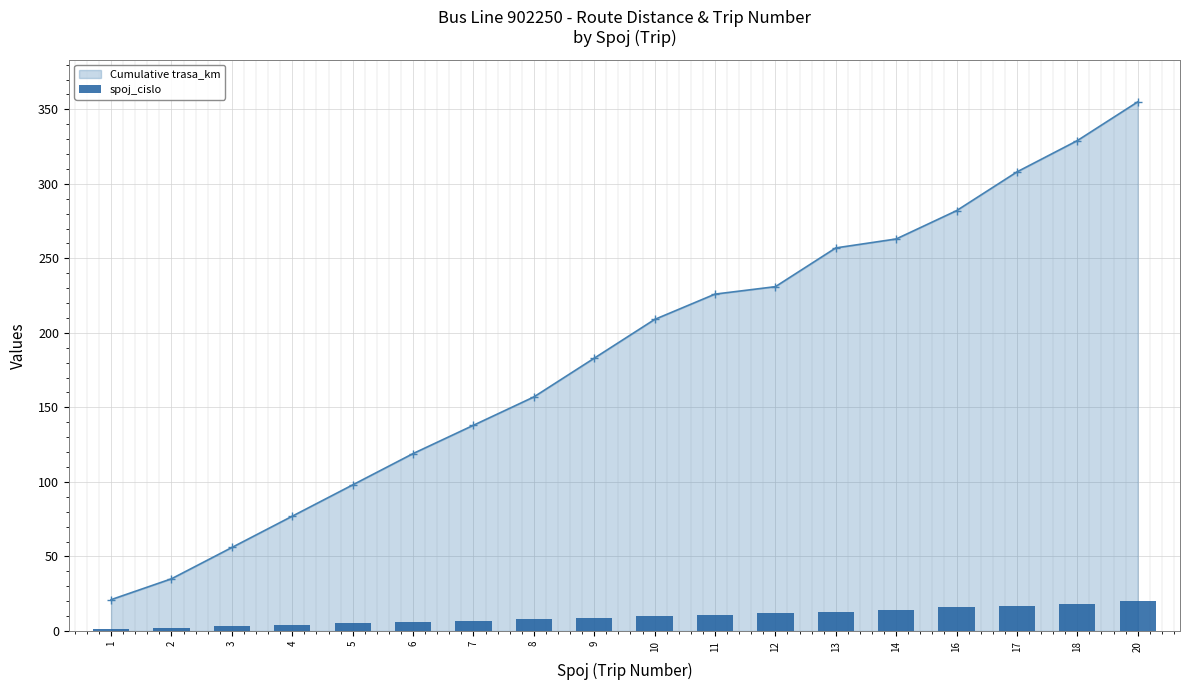

What is the minimum value for Cumulative trasa_km?

21